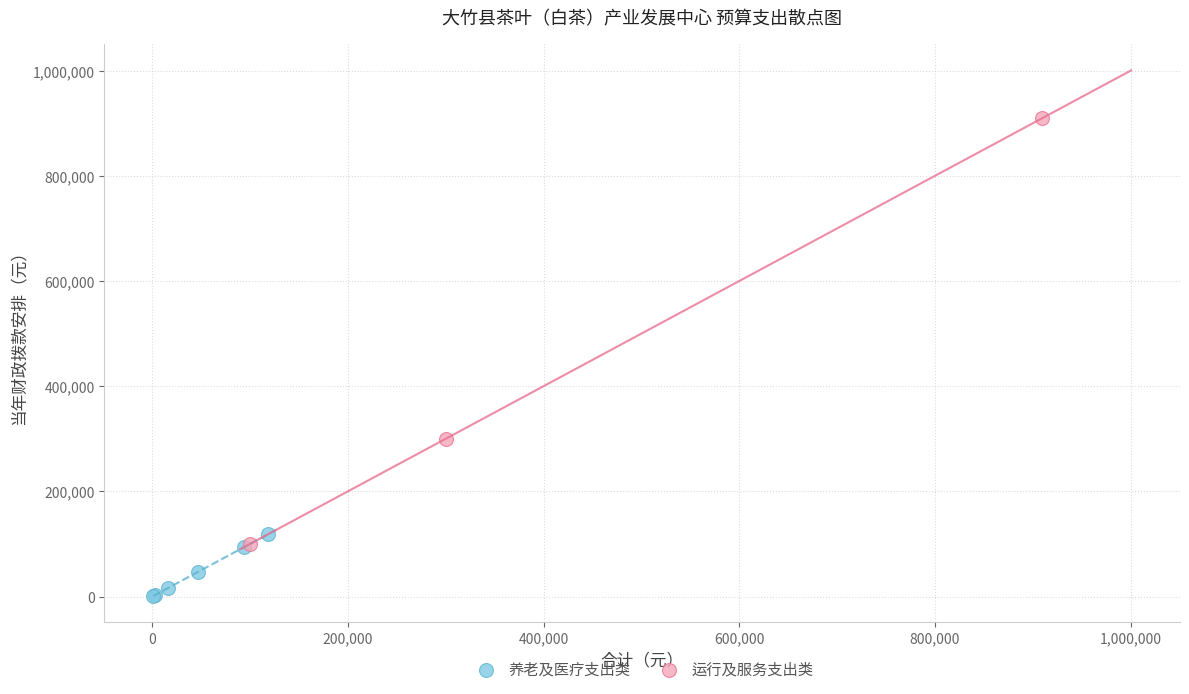

Which series contains the lowest Y value?

养老及医疗支出类